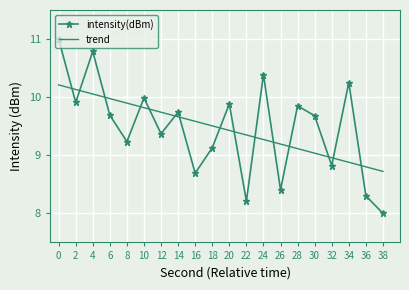

True or false: intensity(dBm) has more than 1 interior local peaks.

True